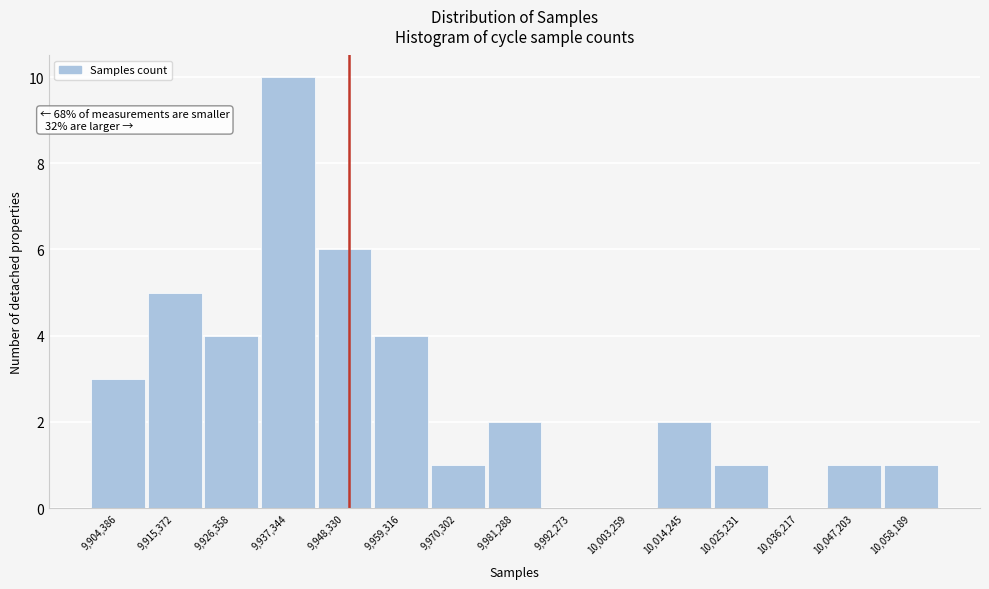

Which range on the x-axis has the tallest bar?

9932000 to 9942000